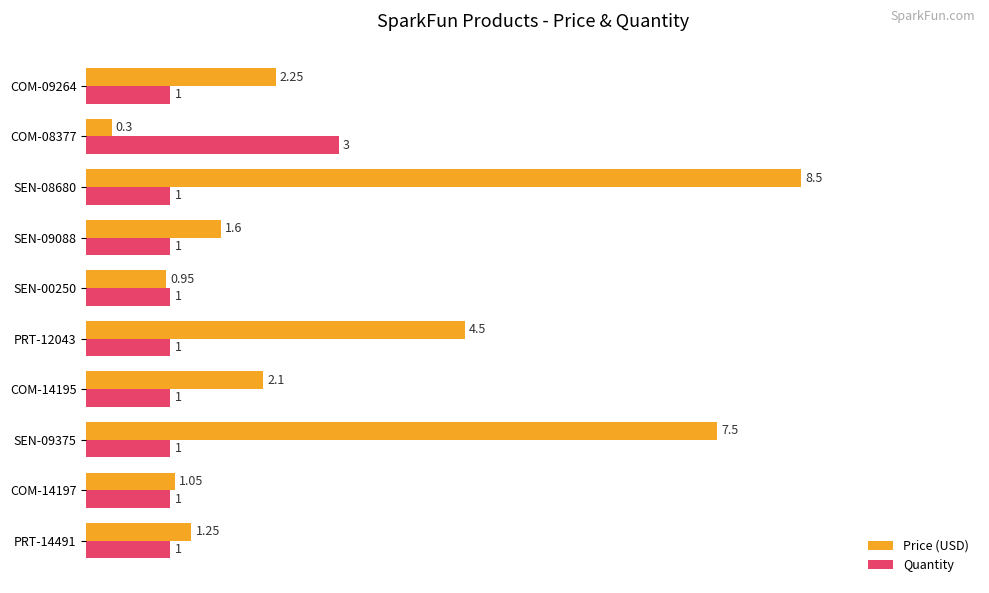

Is the value of Quantity at SEN-00250 greater than the value of Price (USD) at COM-14195?

No